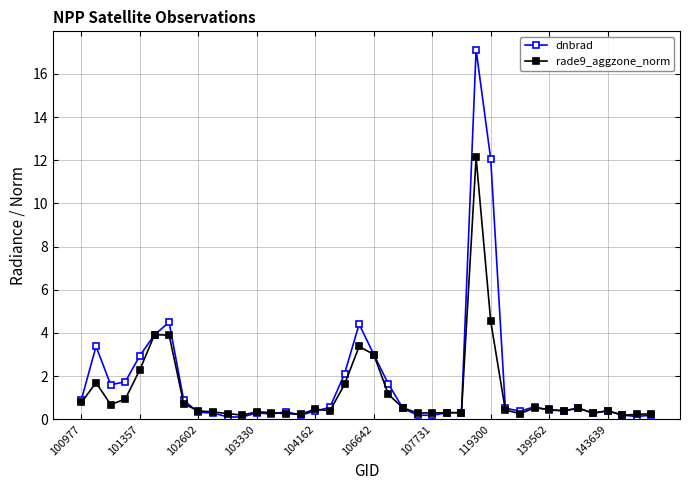

What is the value of the dnbrad point at the 30th from the left?

0.5